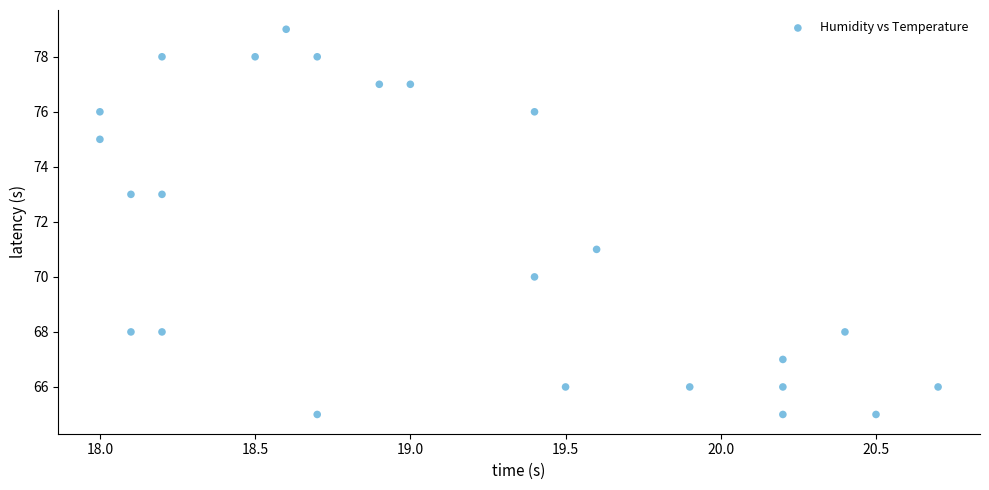

What is the range of Y values (max minus min)?

14